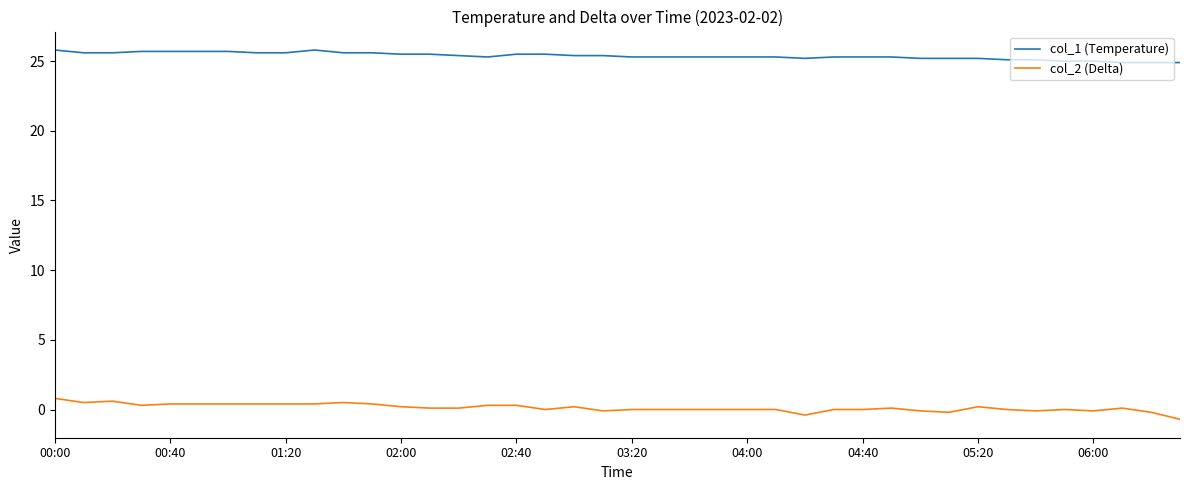

Rank the series by their maximum value, from lowest to highest.

col_2 (Delta), col_1 (Temperature)